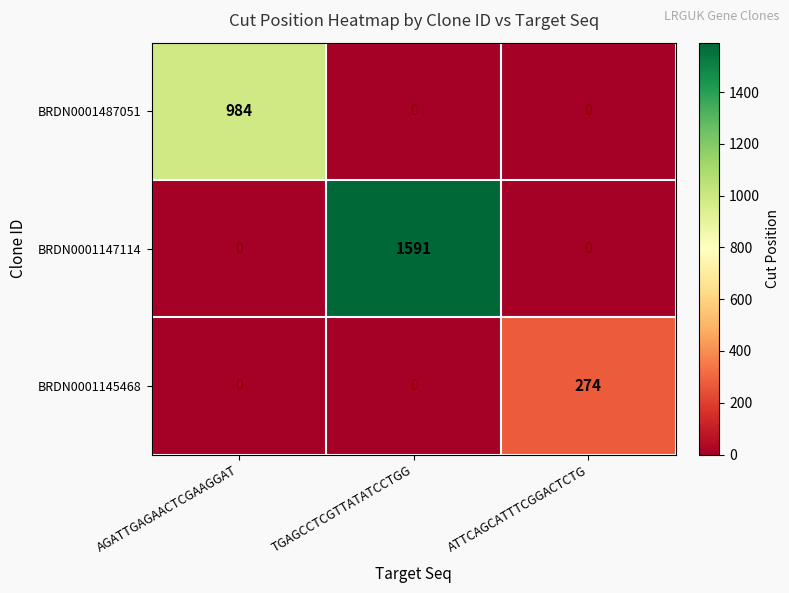

Rank the series by their average value, from lowest to highest.

BRDN0001145468, BRDN0001487051, BRDN0001147114